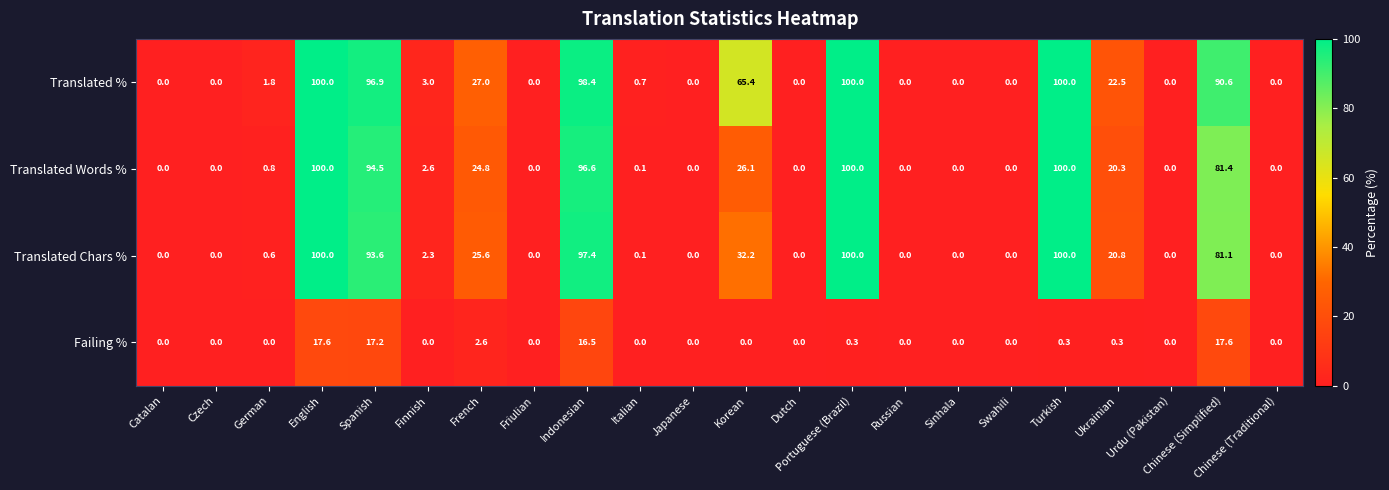

What is the sum of all Translated % values?

706.3